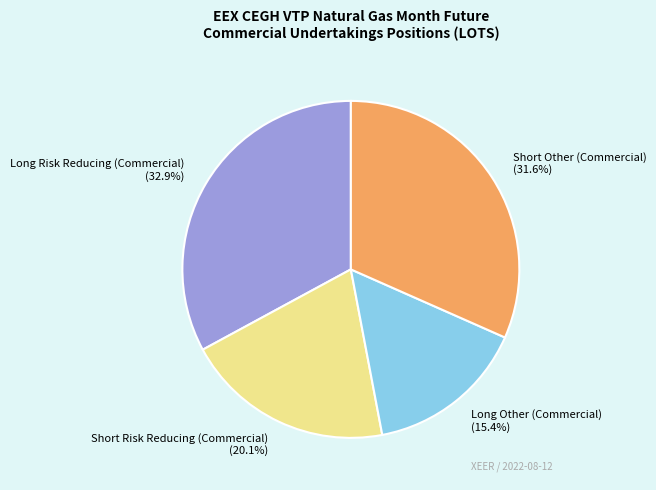

How many slices are in this pie chart?

4